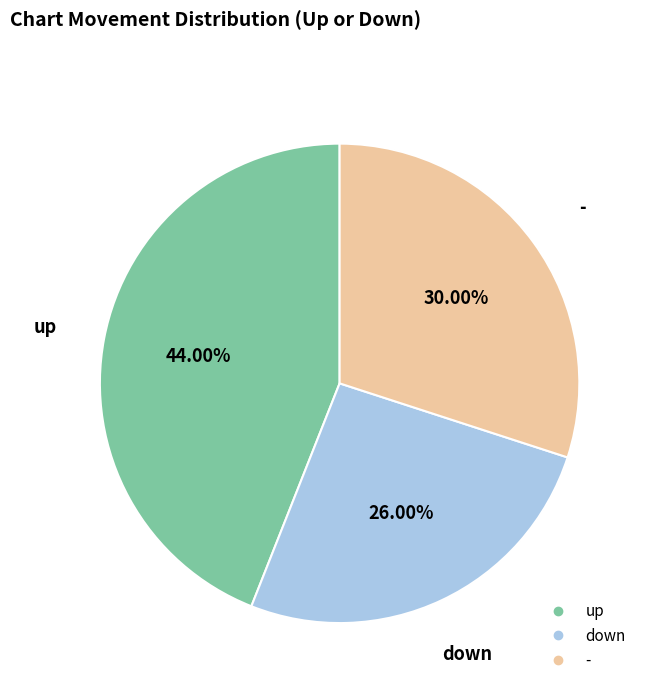

Which has a higher value, - or down?

-